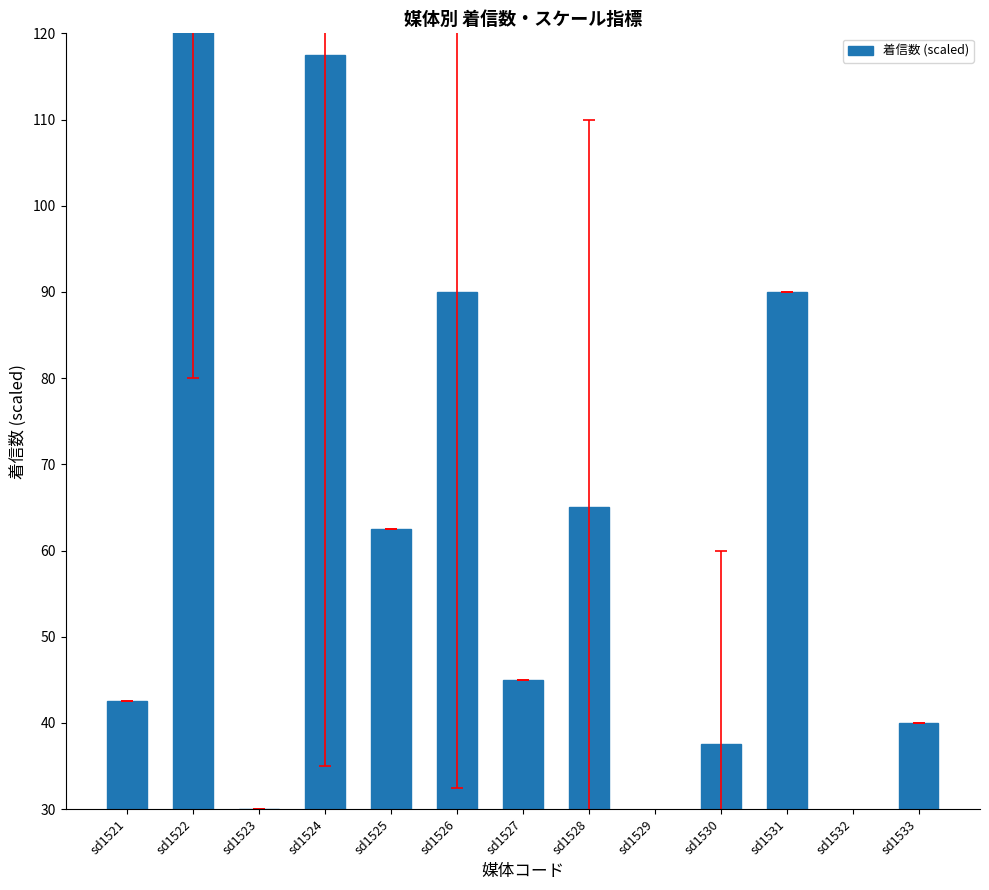

List the labels in order of value, largest first.

sd1522, sd1524, sd1526, sd1531, sd1528, sd1525, sd1527, sd1521, sd1533, sd1530, sd1523, sd1532, sd1529